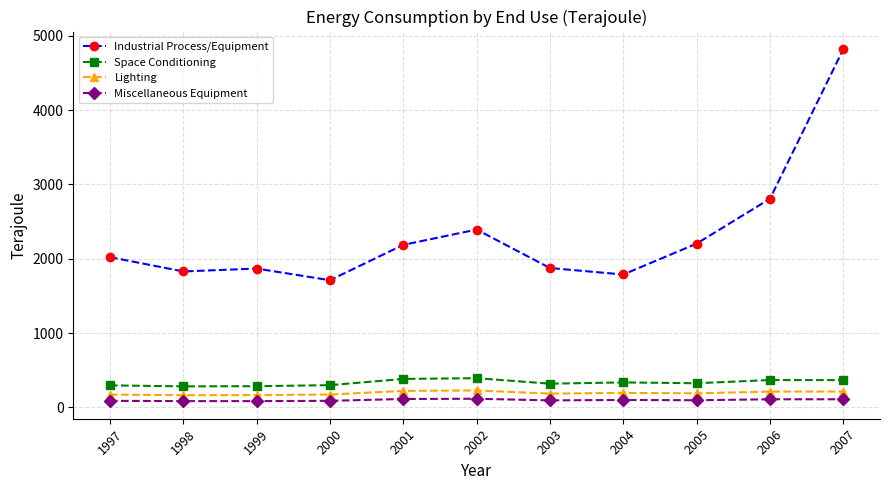

Where is Industrial Process/Equipment nearest to the value 3266?

2006